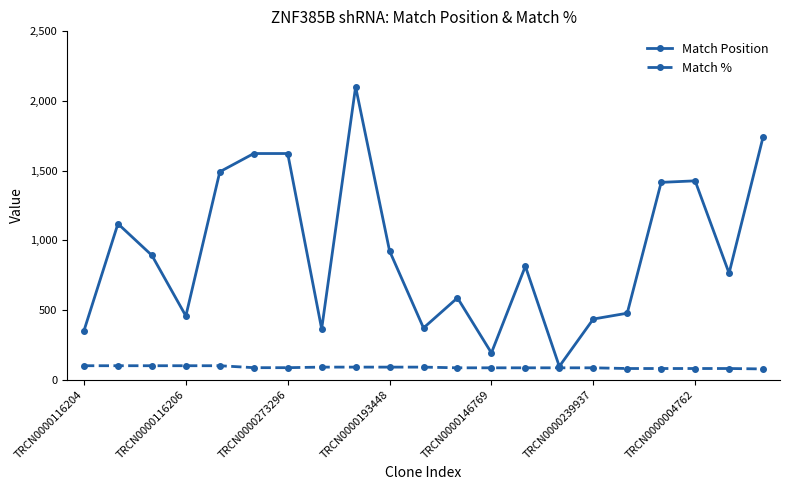

What are all the series names shown in the legend?

Match Position, Match %